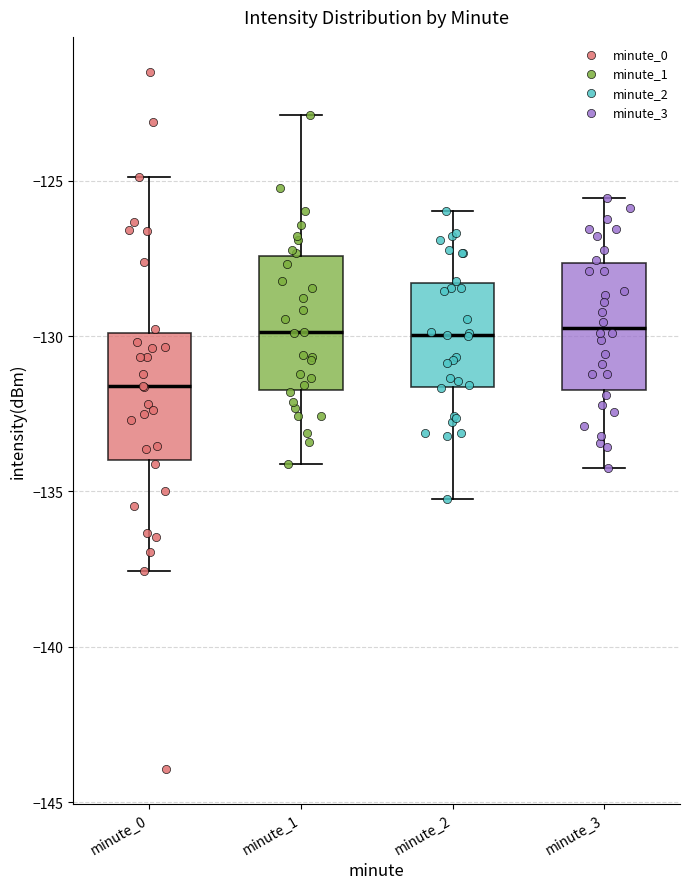

Reading left to right, transcribe this box plot: for each box, give where its median line is, the range the box spans, and where its two whiskers end, as read against the y-axis. The values are not printed on the chart, so give them approximately, as read against the axis.

minute_0: median -131.5, box -134.0 to -130.0, whiskers -137.5 to -125.0
minute_1: median -130.0, box -131.5 to -127.5, whiskers -134.0 to -123.0
minute_2: median -130.0, box -131.5 to -128.5, whiskers -135.0 to -126.0
minute_3: median -129.5, box -131.5 to -127.5, whiskers -134.0 to -125.5